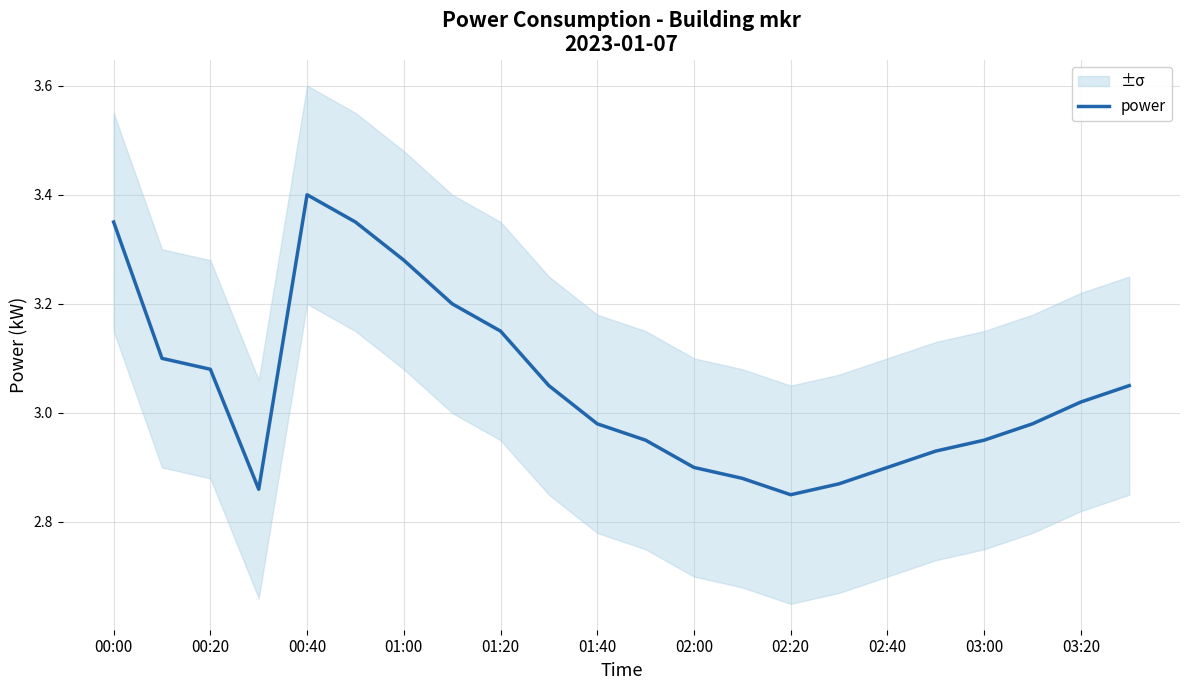

At which label does the data first exceed 3?

00:00